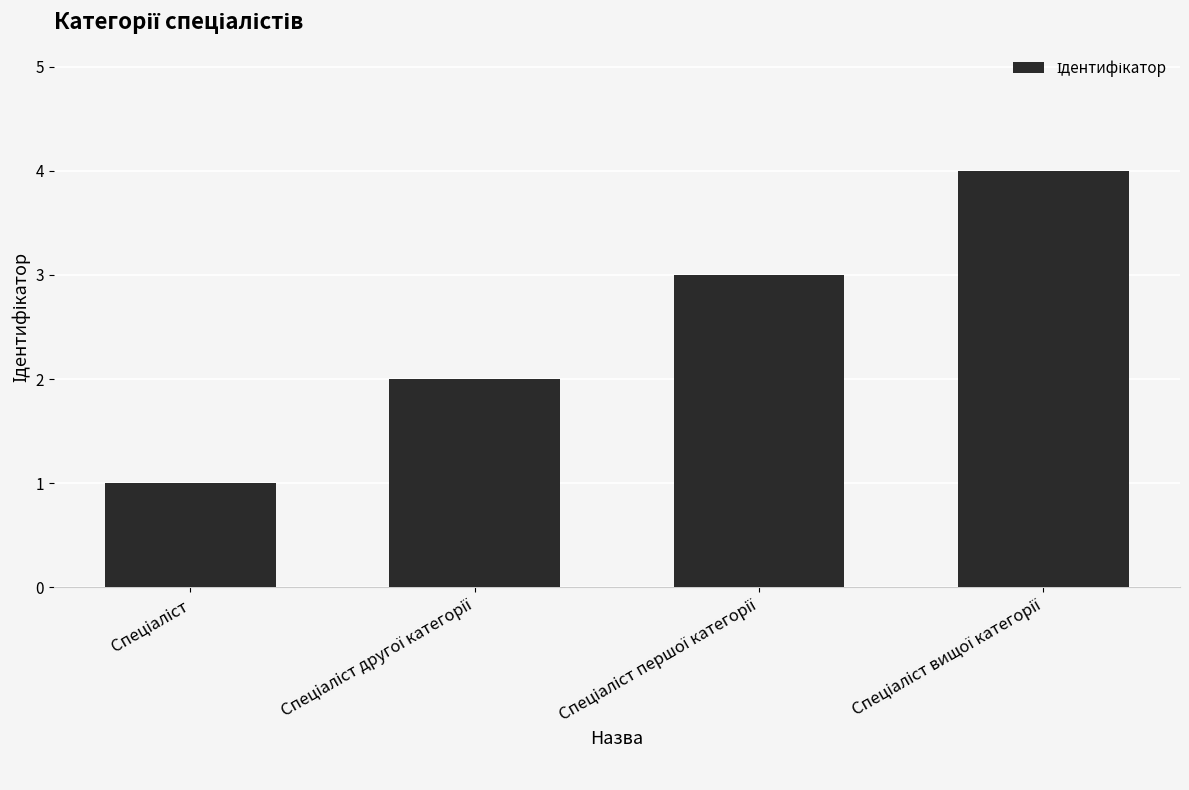

What is the sum of all values?

10